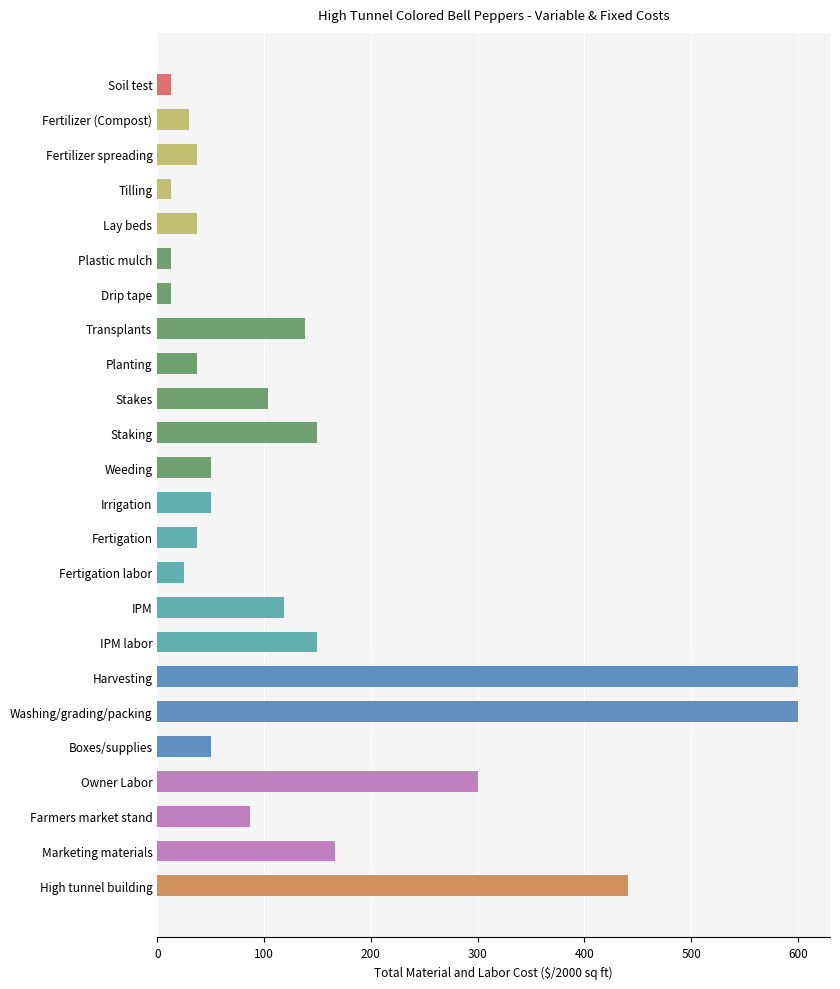

Approximately how many times larger is the value at Fertigation labor compared to Fertigation?

0.7